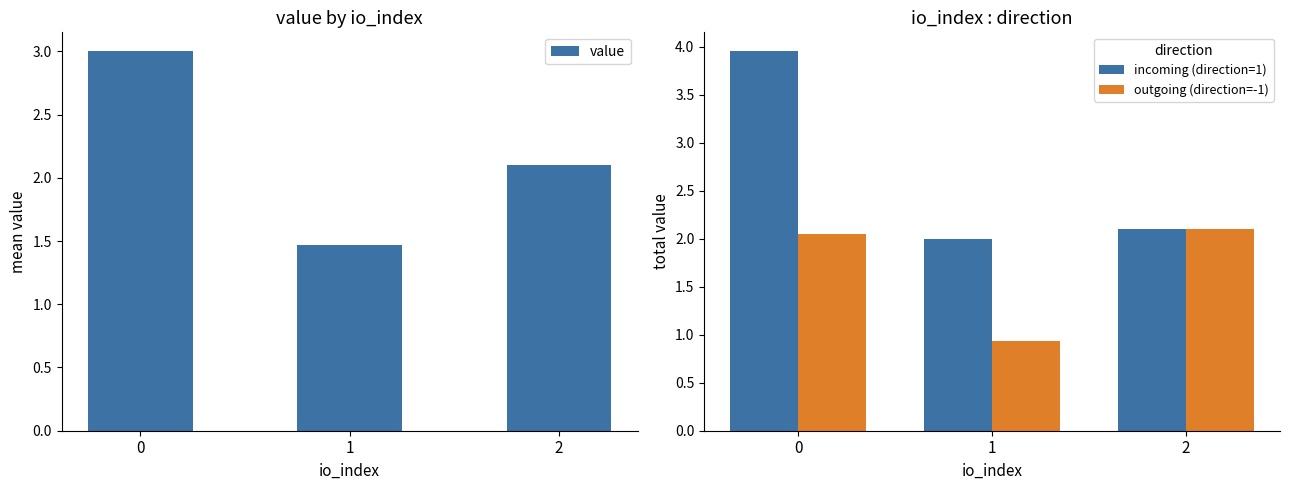

What is the value of the outgoing (direction=-1) bar at the 2nd from the left?

0.9